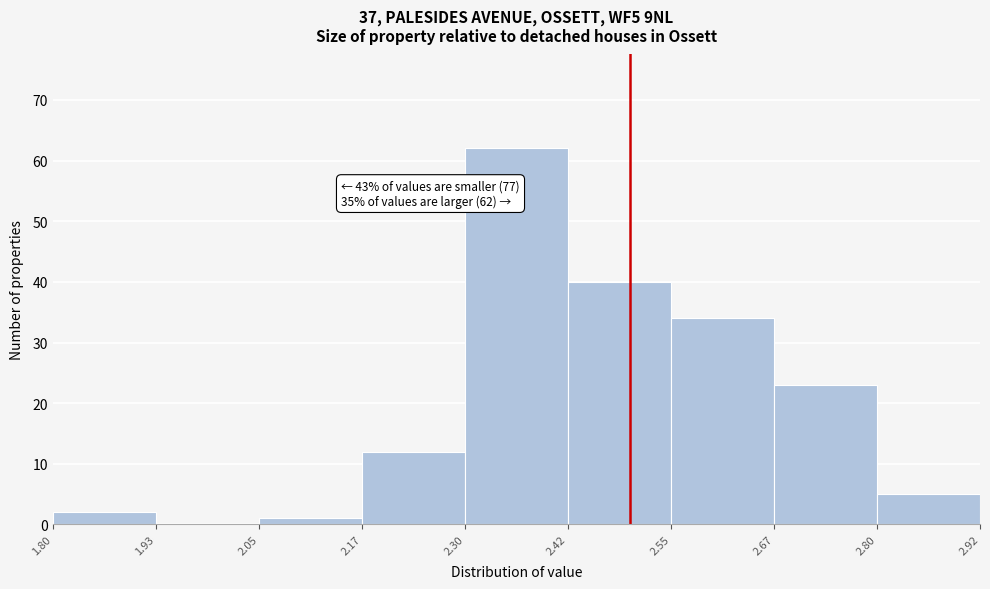

Which range on the x-axis has the tallest bar?

2.30 to 2.42